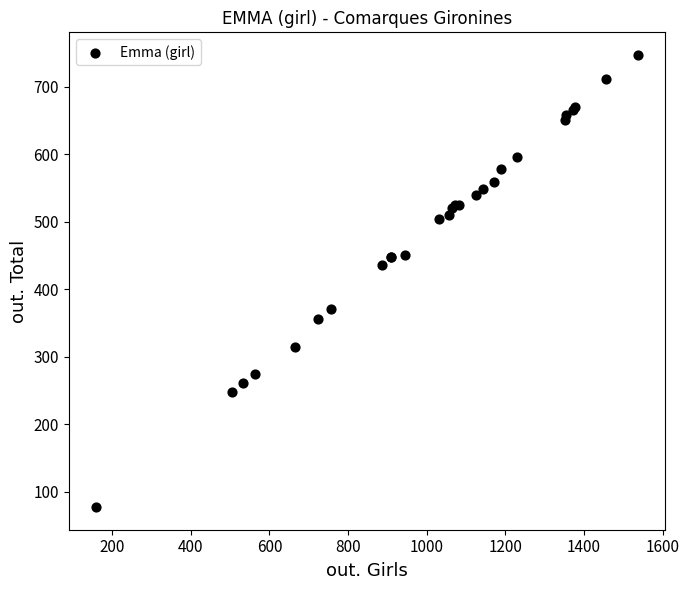

What Y value in the scatter plot is closest to 412?

436